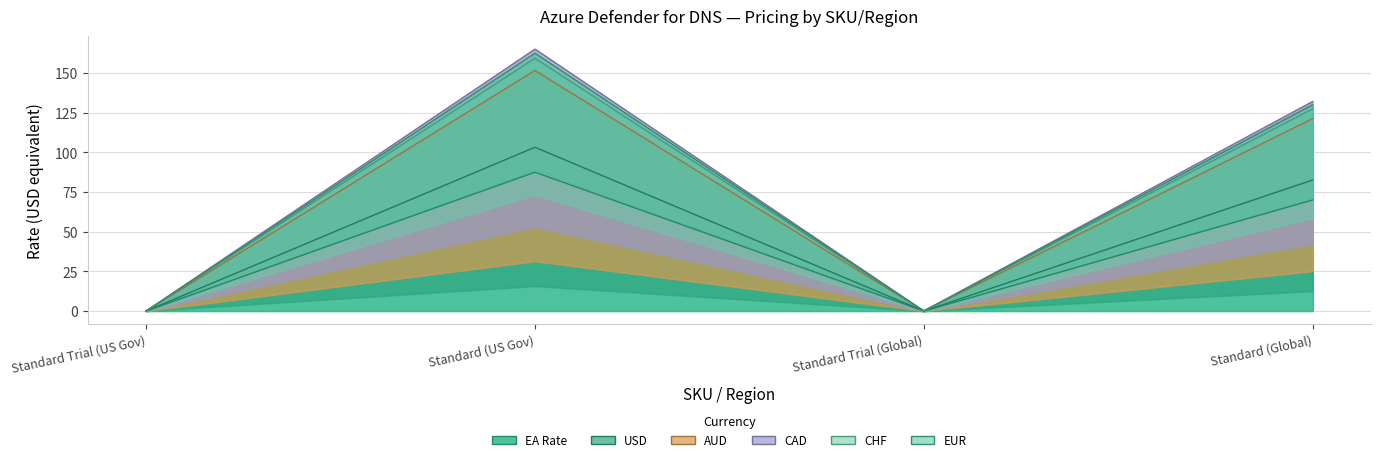

The CAD series shows 195.5 at Standard (Global). True or false?

False